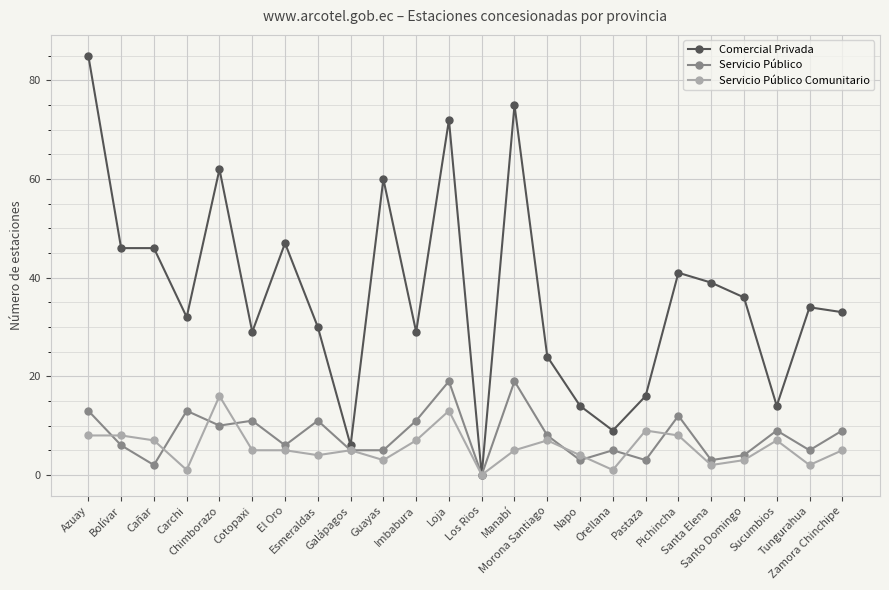

True or false: Comercial Privada has a value of 36 at Azuay.

False